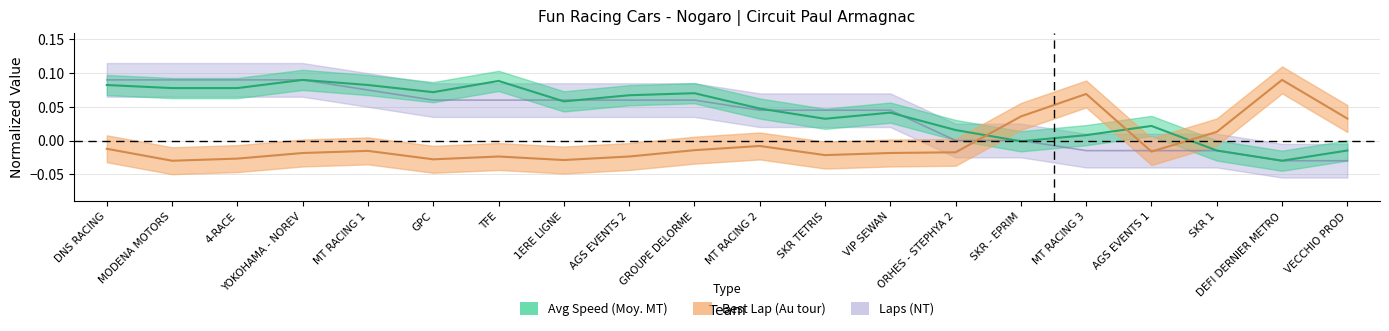

The value of Best Lap (Au tour) at ORHES - STEPHYA 2 is -0.0. True or false?

False